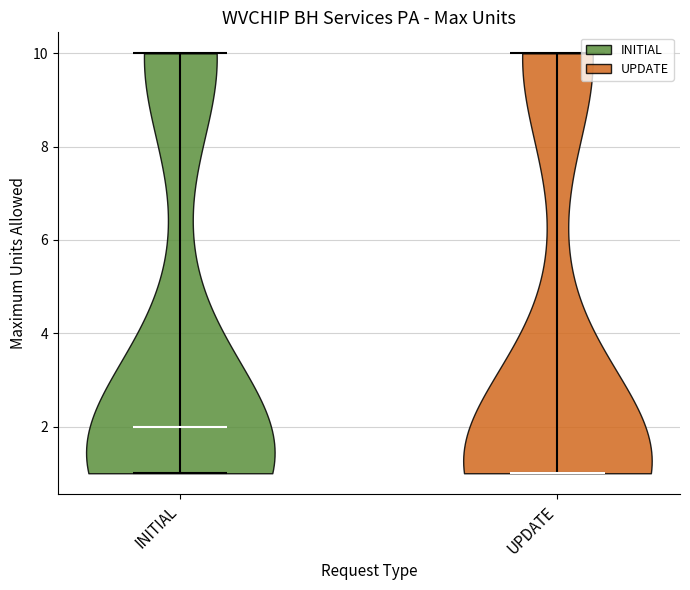

Reading left to right, read every violin against the y-axis: where its median line is, and the lowest and highest points it reaches. The values are not printed on the chart, so give them approximately, as read against the axis.

INITIAL: median line 2, lowest point 1, highest point 10
UPDATE: median line 1, lowest point 1, highest point 10